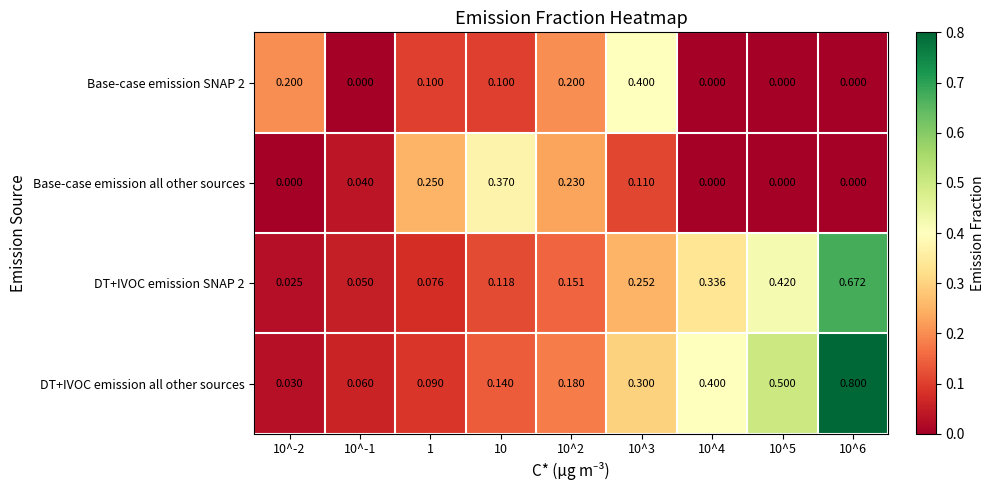

Which series changed the most between 10^3 and 10^6?

DT+IVOC emission all other sources